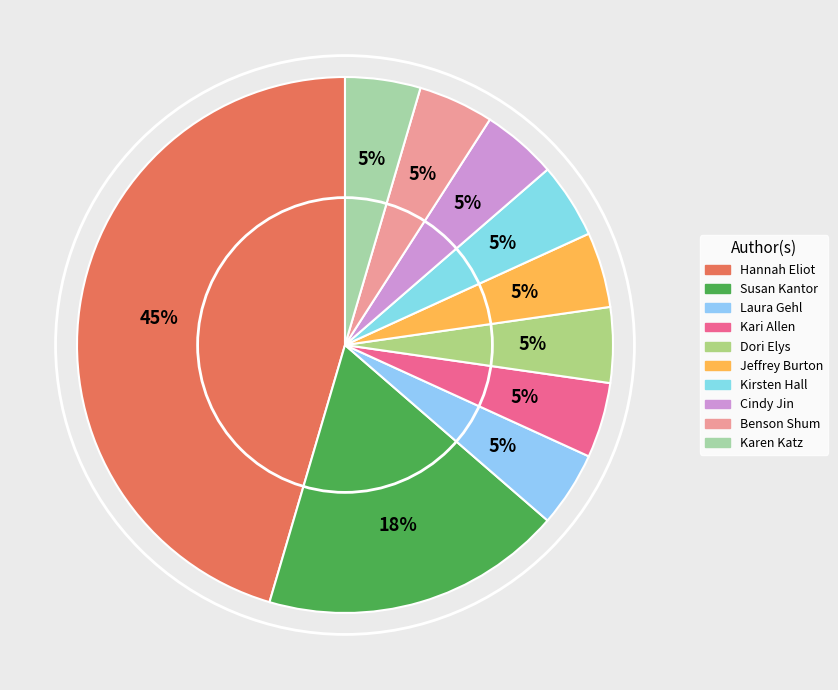

How many slices are in this pie chart?

10